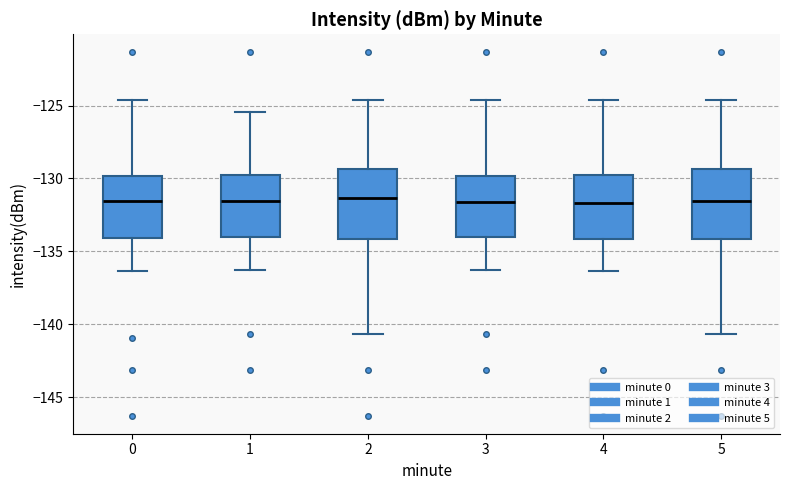

Where does the upper whisker of the box at x = 4 end on the y-axis? The values are not printed on the chart, so give them approximately, as read against the axis.

-124.5